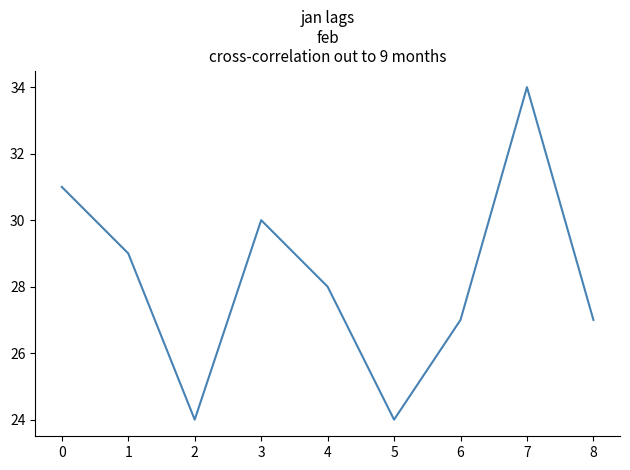

What is the difference between the values at 7 and 0?

3